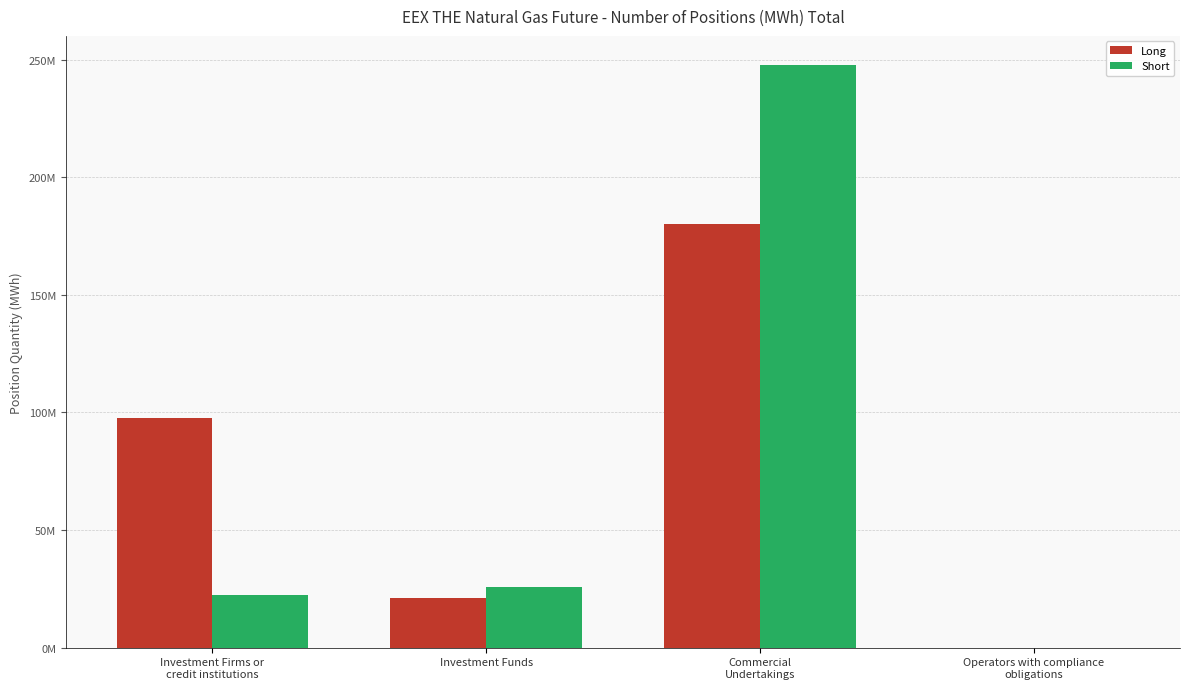

Where is Short nearest to the value 123840337?

Investment Funds